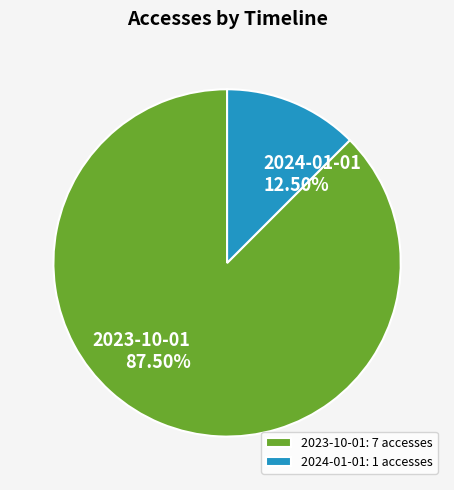

Approximately how many times larger is the value at 2023-10-01: 7 accesses compared to 2024-01-01: 1 accesses?

7.0